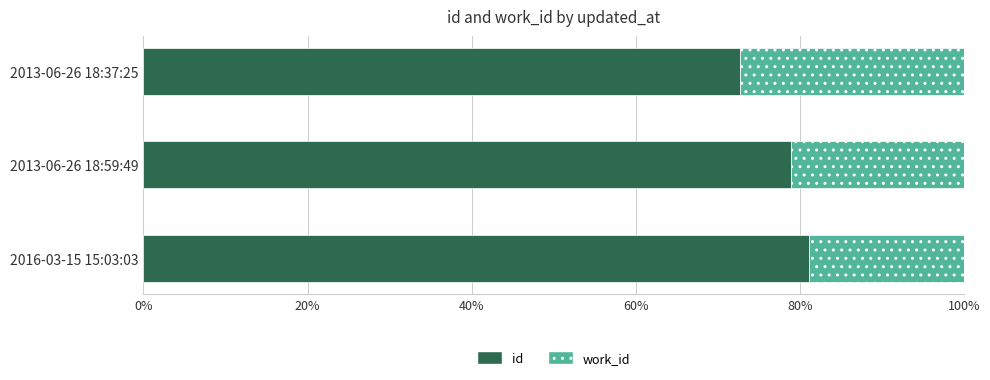

Is it true that id equals 106.2 at 2013-06-26 18:37:25?

False